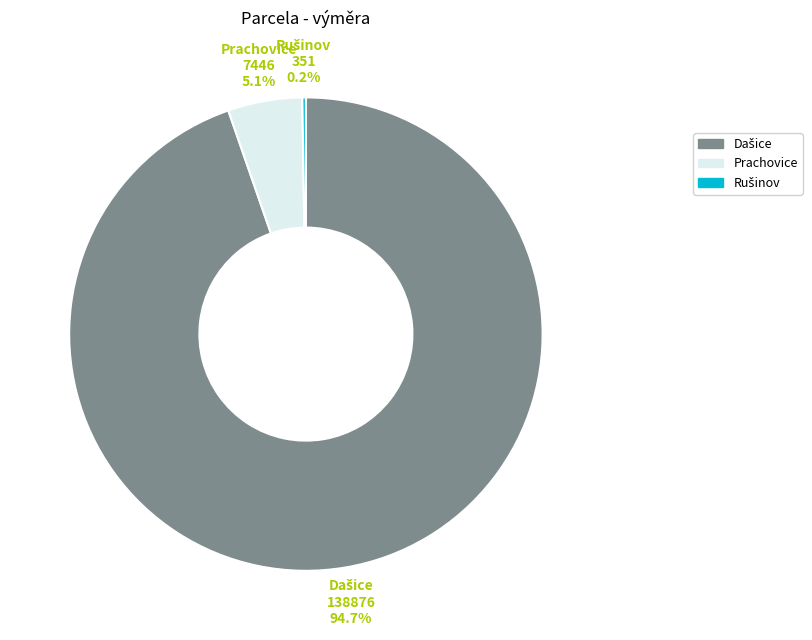

Is there any slice that represents more than half of the pie?

Yes